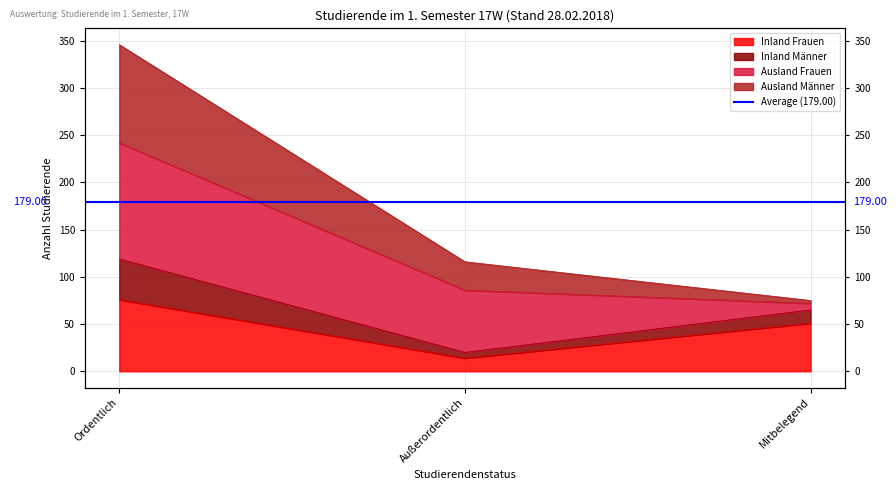

At which label is Ausland Männer closest to 210?

Außerordentlich